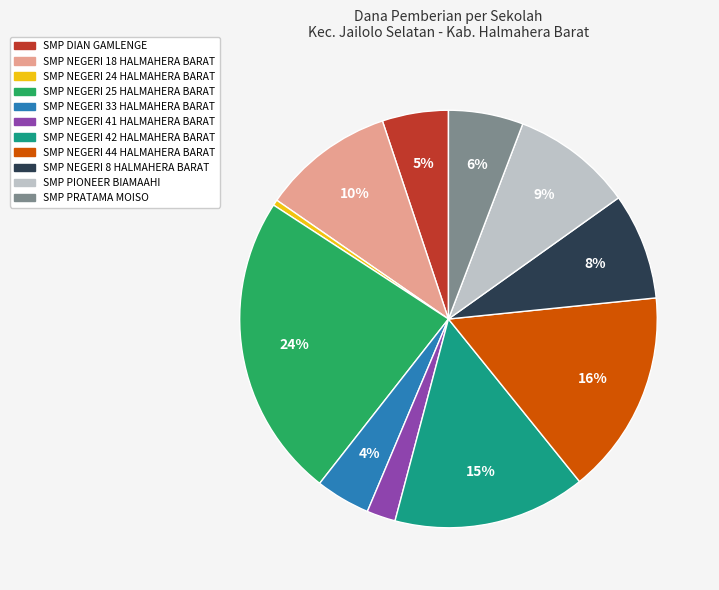

Does SMP DIAN GAMLENGE account for over 50% of the chart?

No